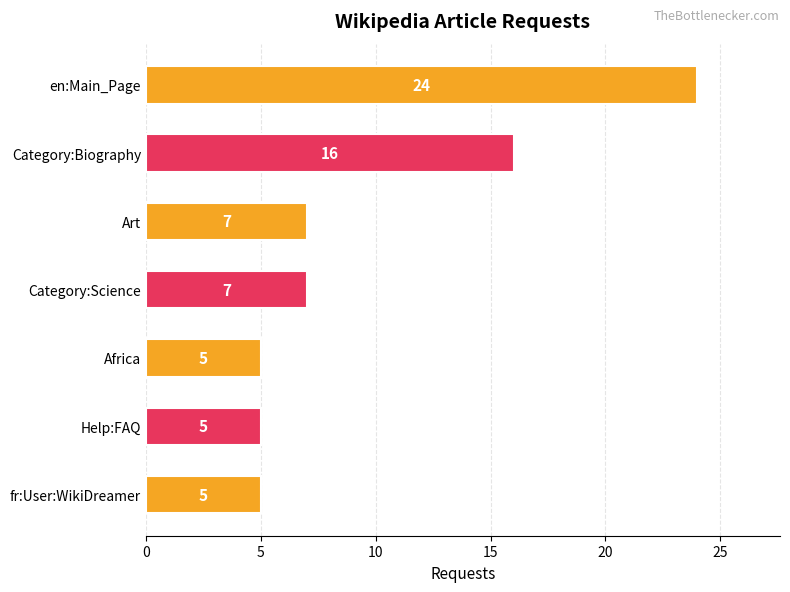

True or false: the data shows 5 at Africa.

True